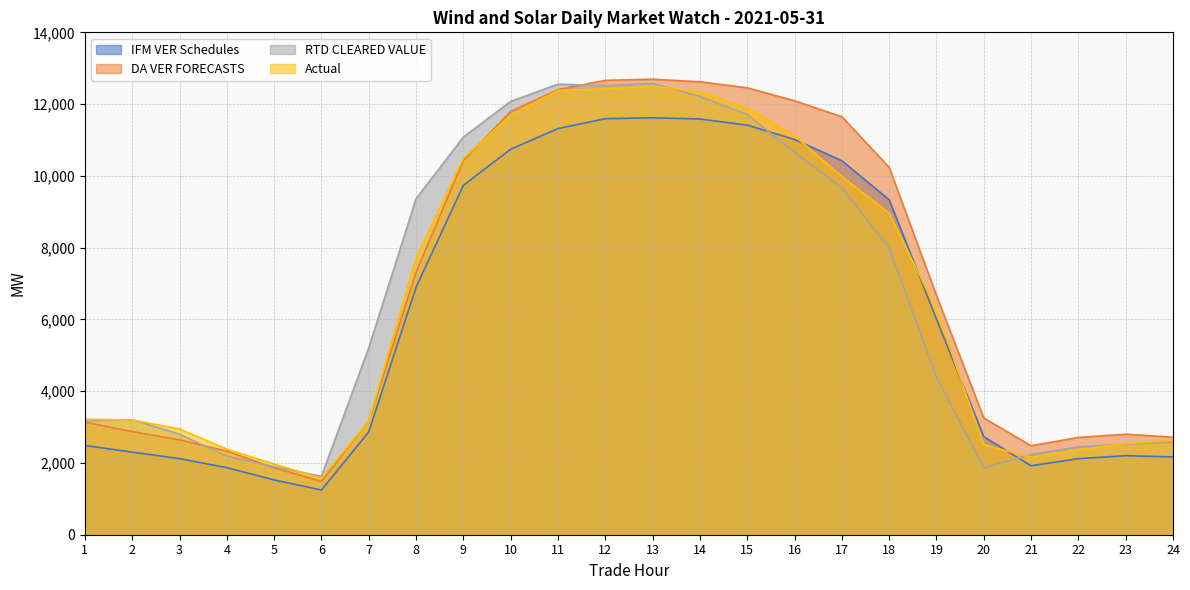

What is the difference between the maximum and minimum values in the IFM VER Schedules series?

10372.6